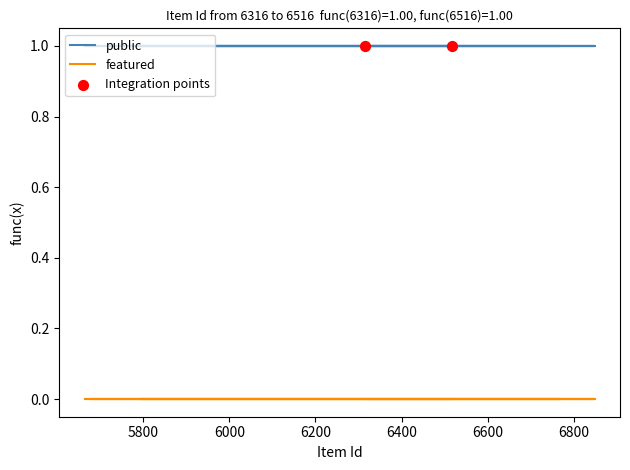

At which category is the sum across all series the highest?

6316